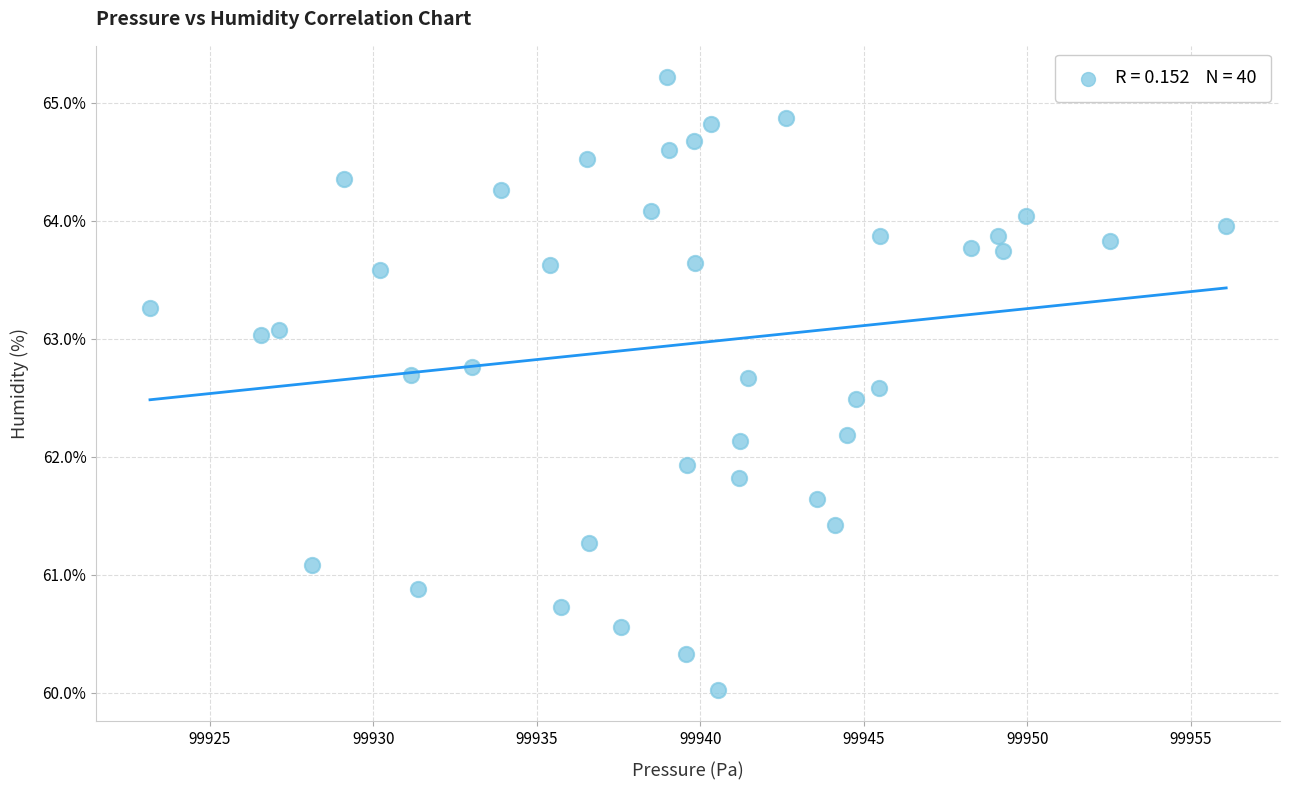

What is the range of Y values (max minus min)?

5.2